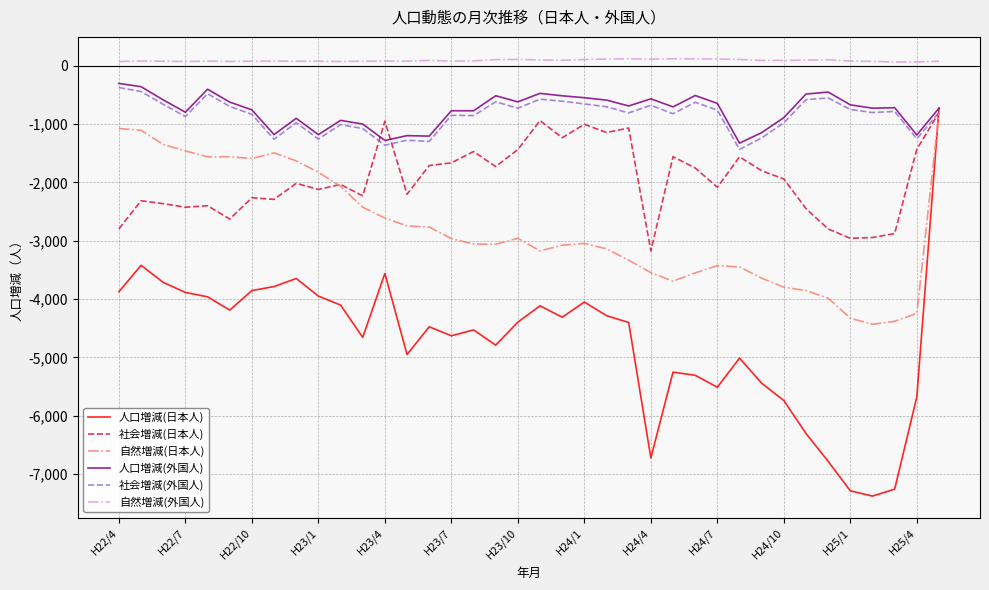

Which series has the largest total across all categories?

自然増減(外国人)